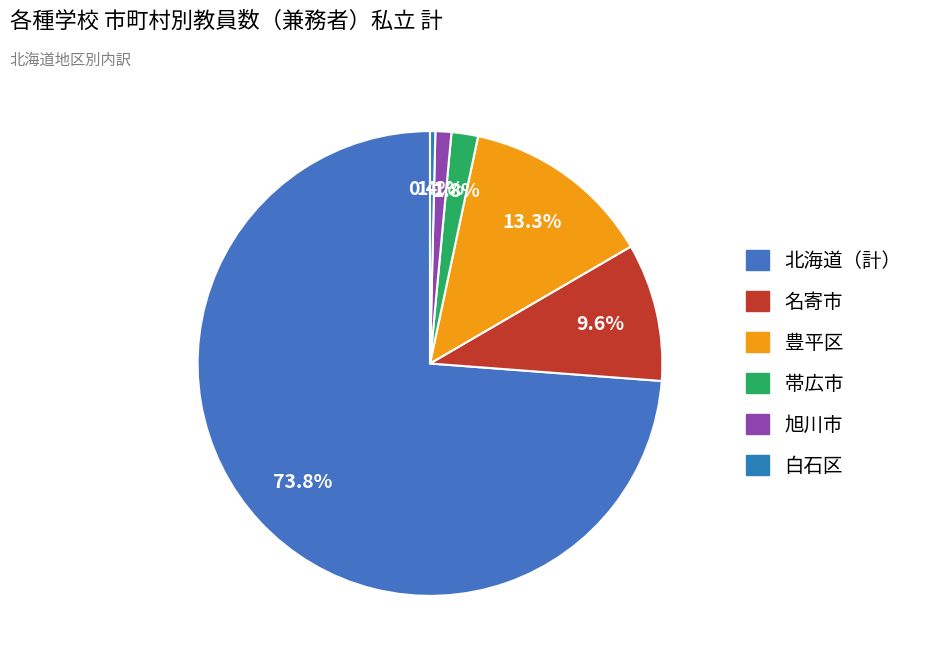

To the nearest percent, what portion does 帯広市 represent?

2%